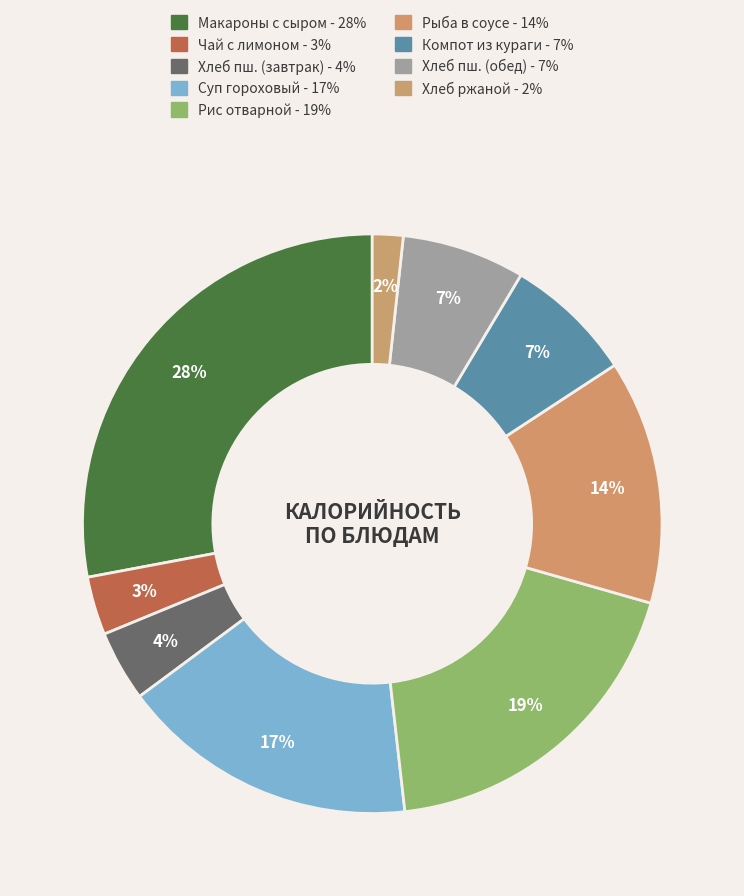

To the nearest percent, what is the difference between the largest and smallest slice percentages?

26%